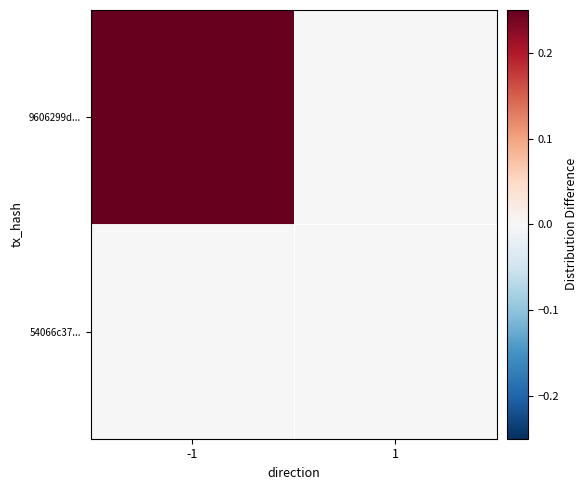

At how many categories does at least one series exceed 1?

1